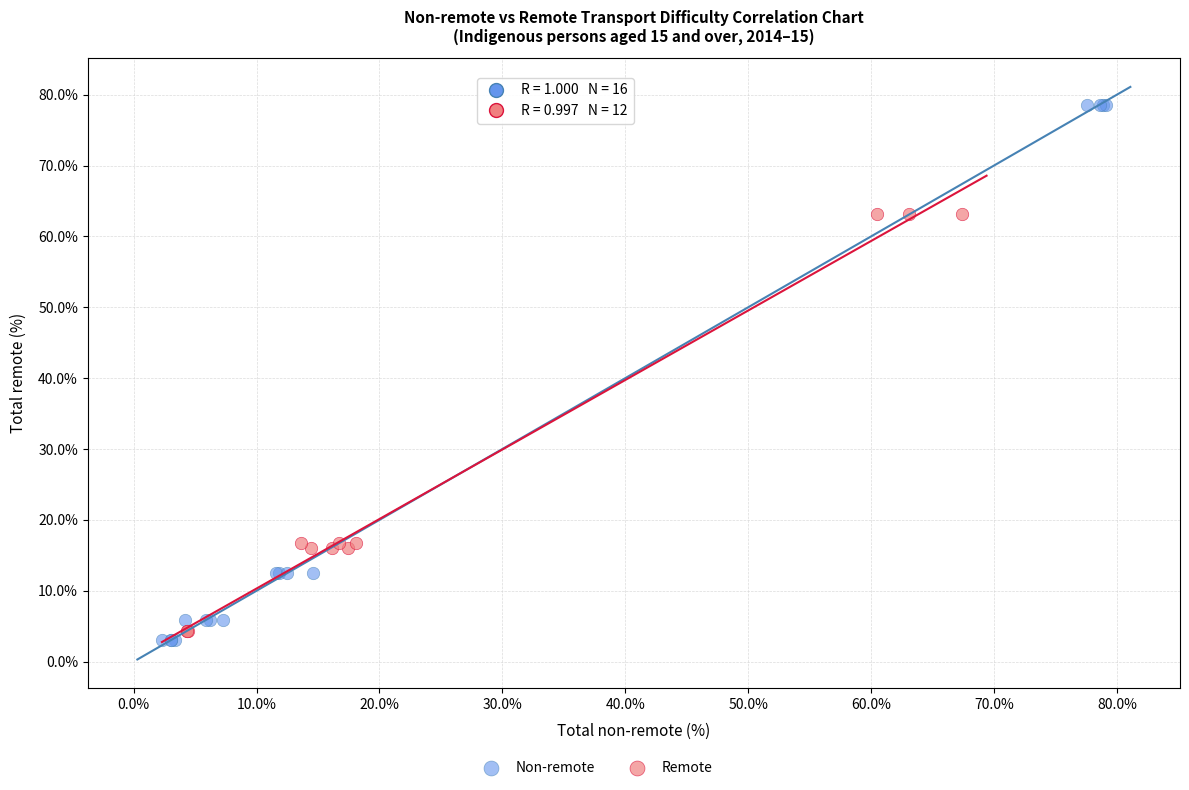

Which series reaches the maximum Y coordinate?

Non-remote